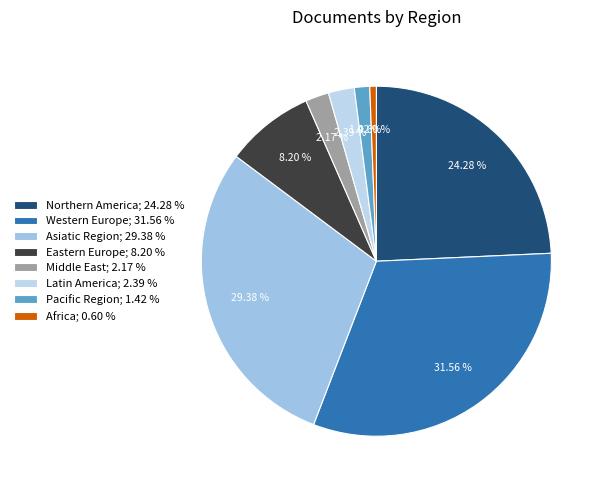

To the nearest percent, what is the average slice percentage?

12%